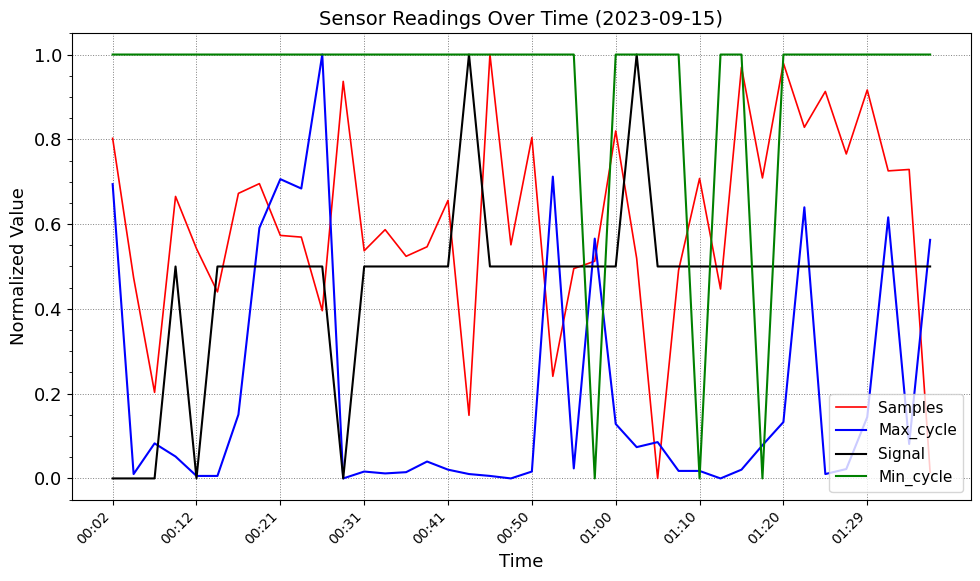

Count the number of categories in the chart.

40